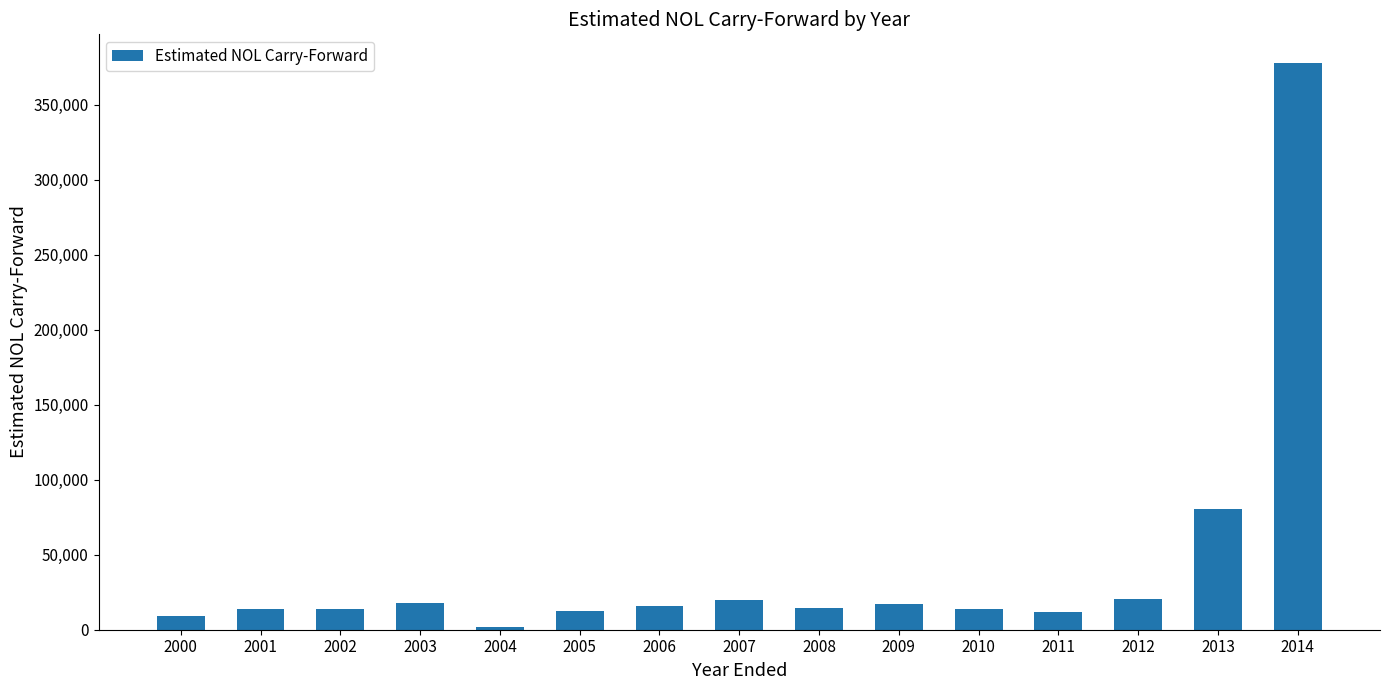

Between 2003 and 2001, which is larger?

2003